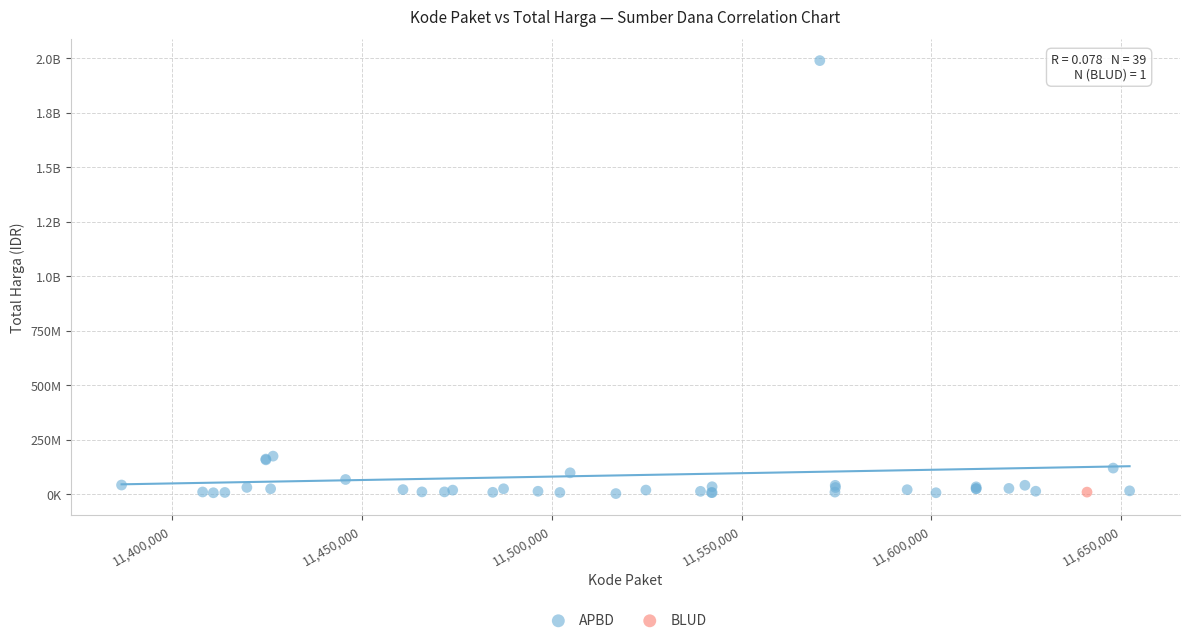

What are all the series names shown in the legend?

APBD, BLUD